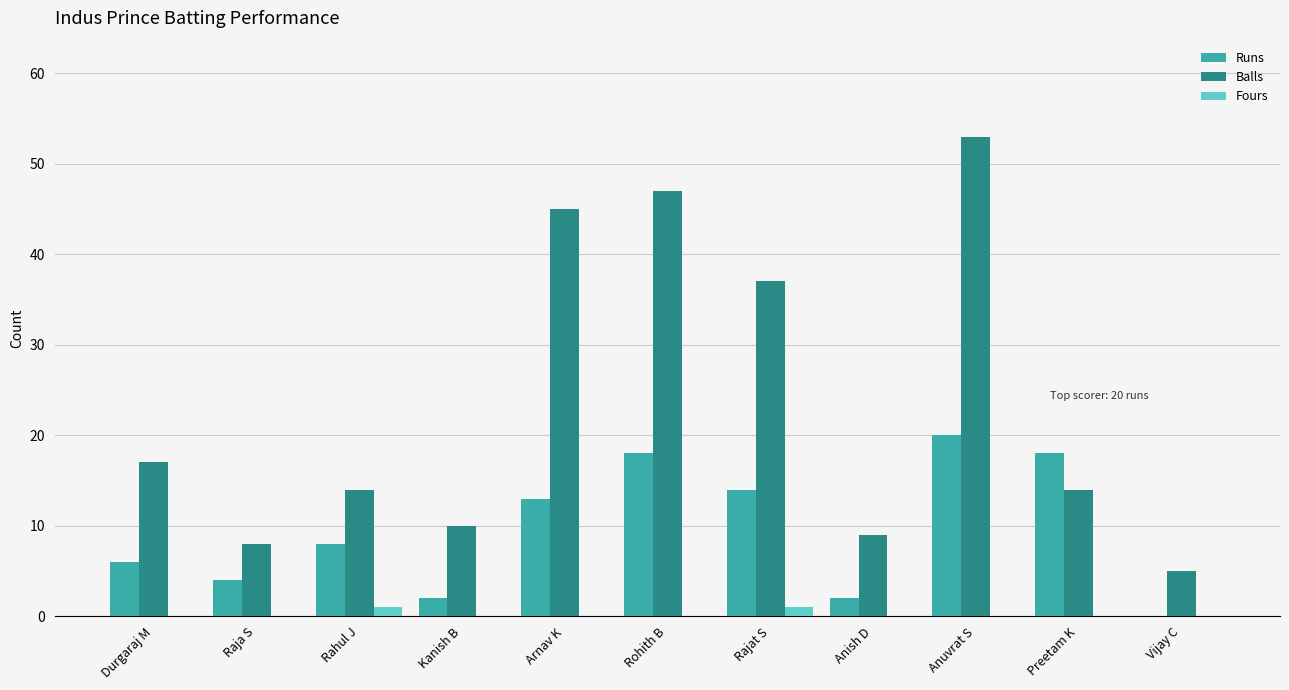

The Balls series shows 2 at Vijay C. True or false?

False